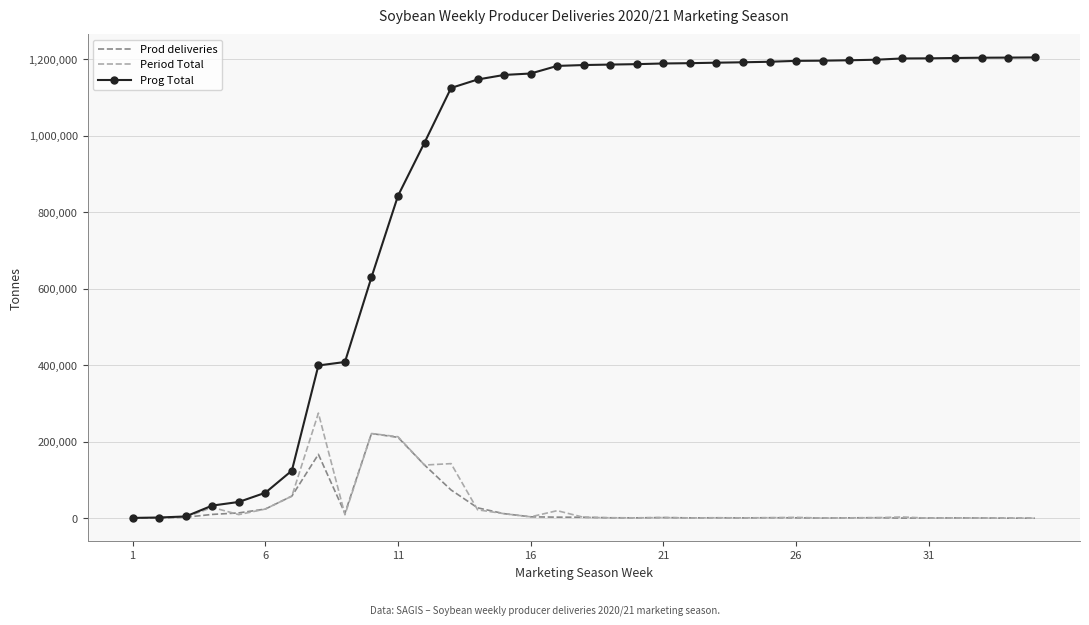

Which series has the largest total across all categories?

Prog Total